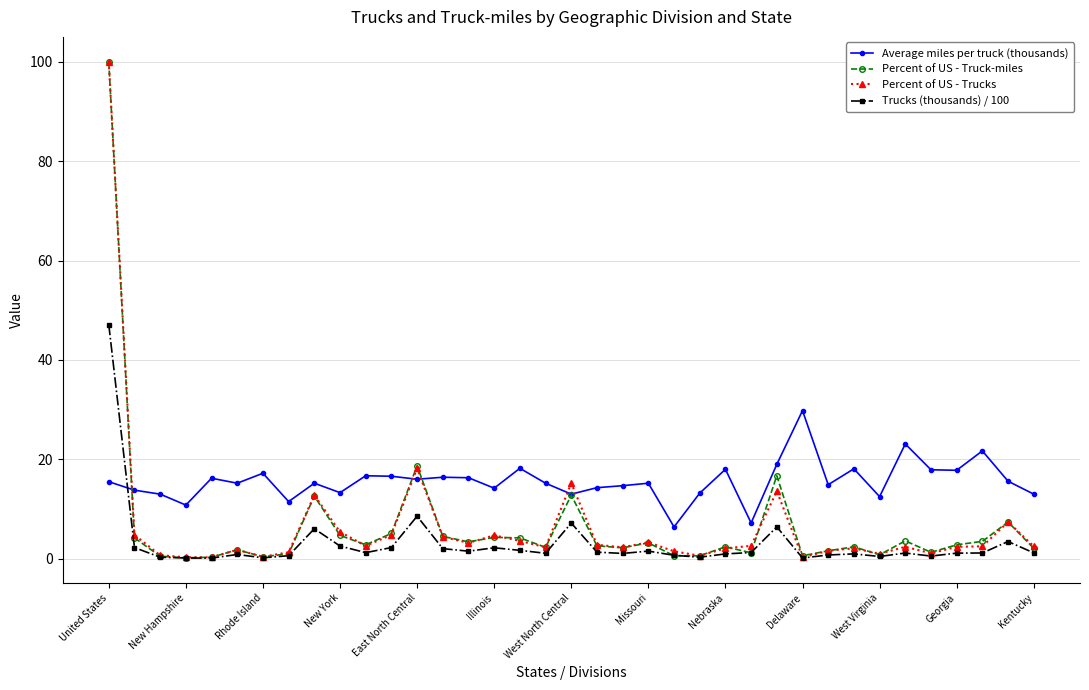

What is the value of the Average miles per truck (thousands) point at the 17th from the left?

18.2